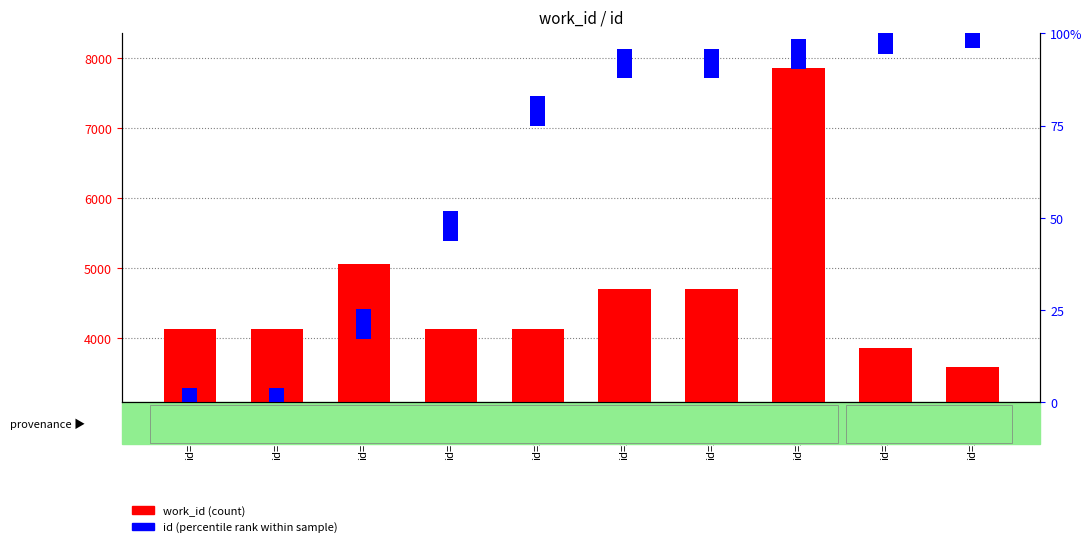

Is the value of work_id (count) at id=23378 greater than the value of id (percentile rank within sample) at id=24515?

Yes